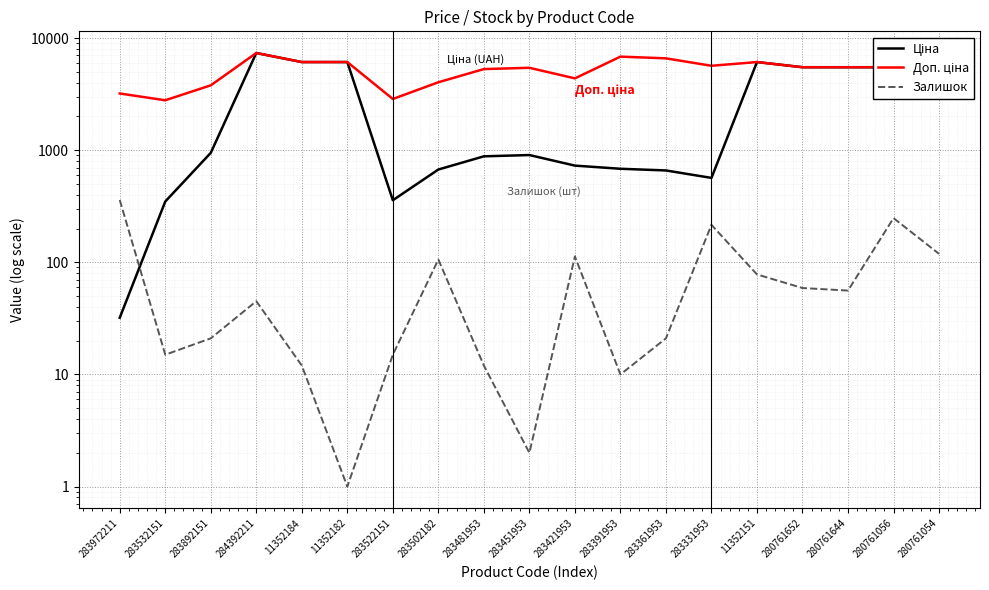

Rank the categories by Доп. ціна value from highest to lowest.

284392211, 283391953, 283361953, 11352184, 11352182, 11352151, 283331953, 280761652, 280761644, 280761056, 280761054, 283451953, 283481953, 283421953, 283502182, 283892151, 283972211, 283522151, 283532151